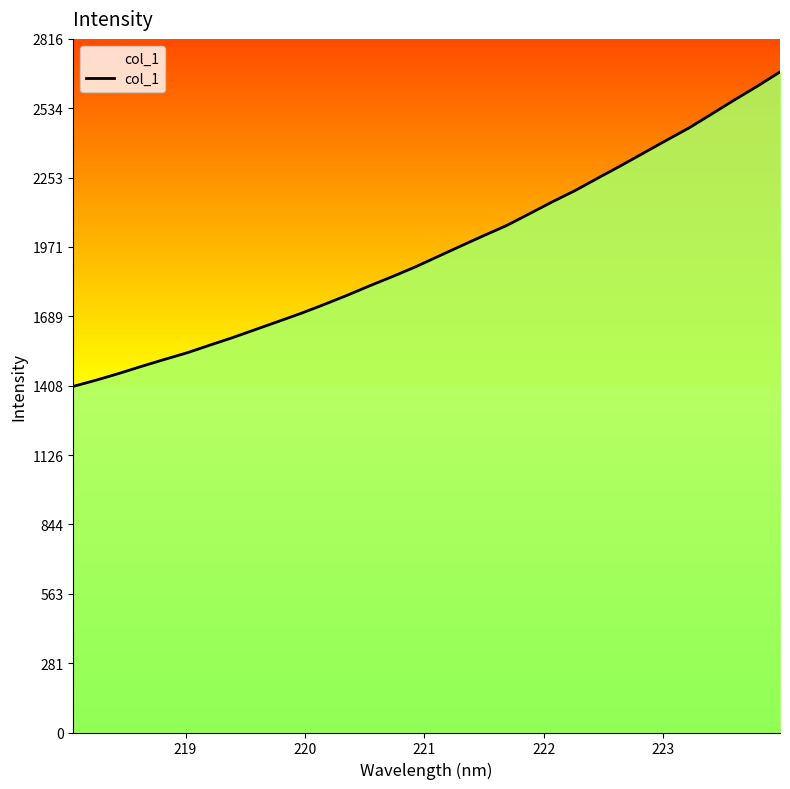

How many distinct data groups are displayed?

1